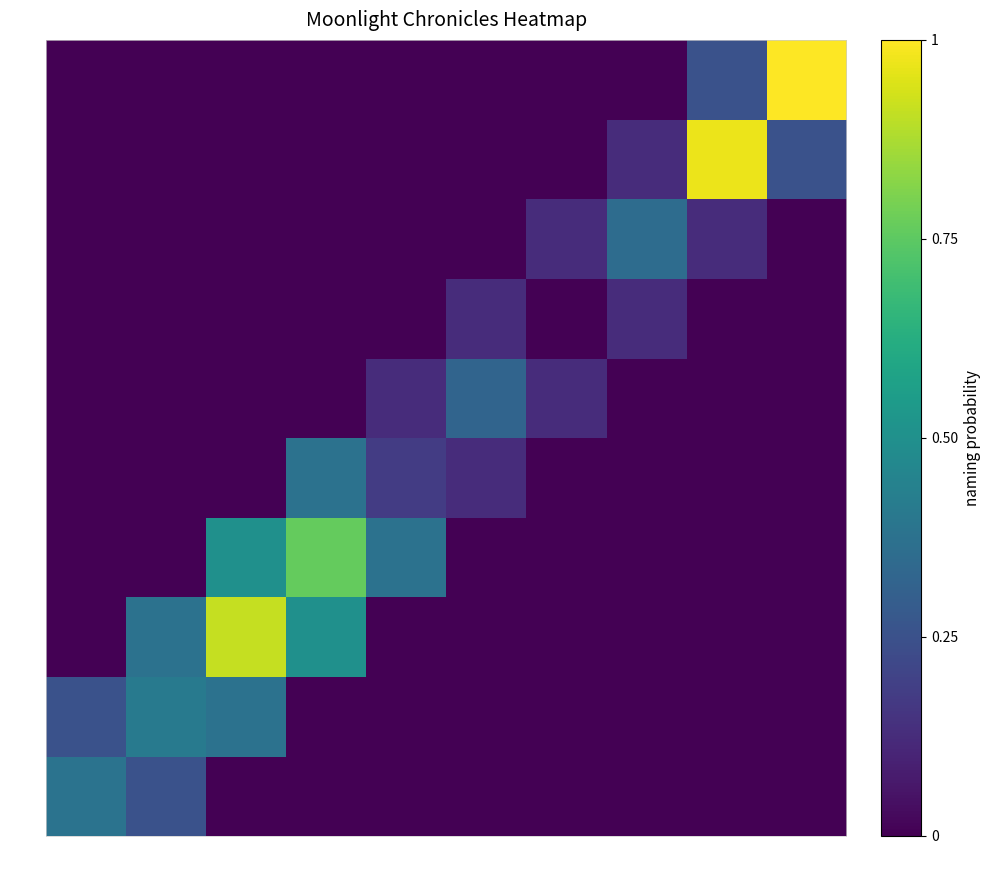

Which series has the widest spread of values?

9